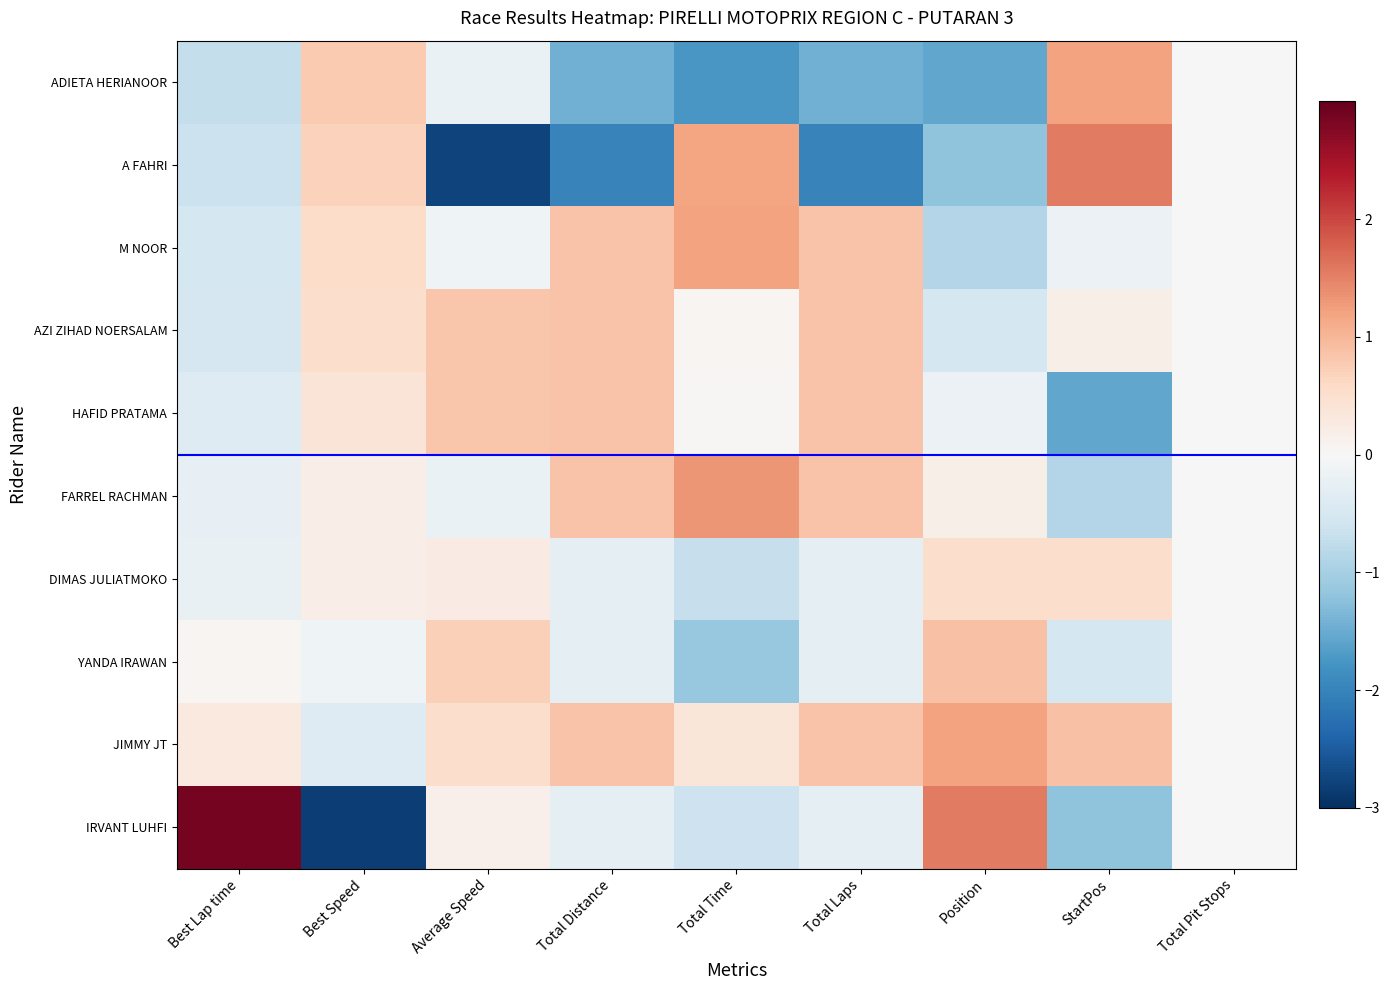

Which series has the largest total across all categories?

JIMMY JT